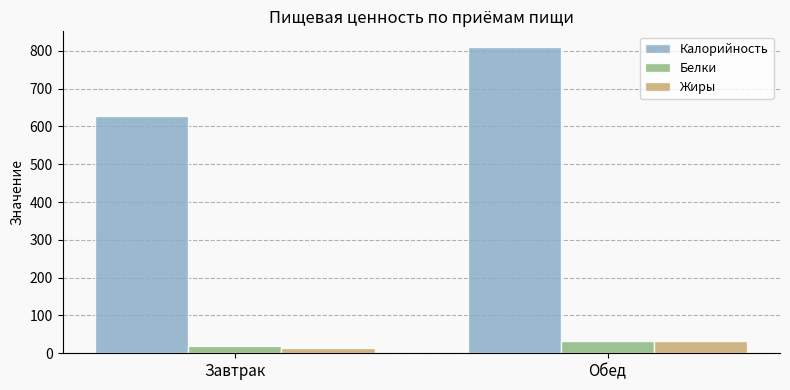

At which label does Калорийность first exceed 811?

Обед